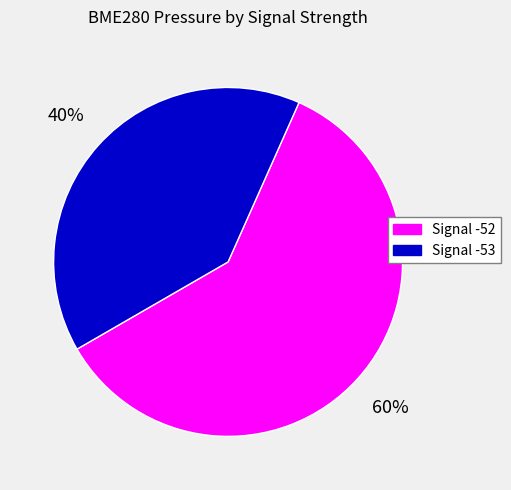

Does Signal -53 represent more than half of the total?

No